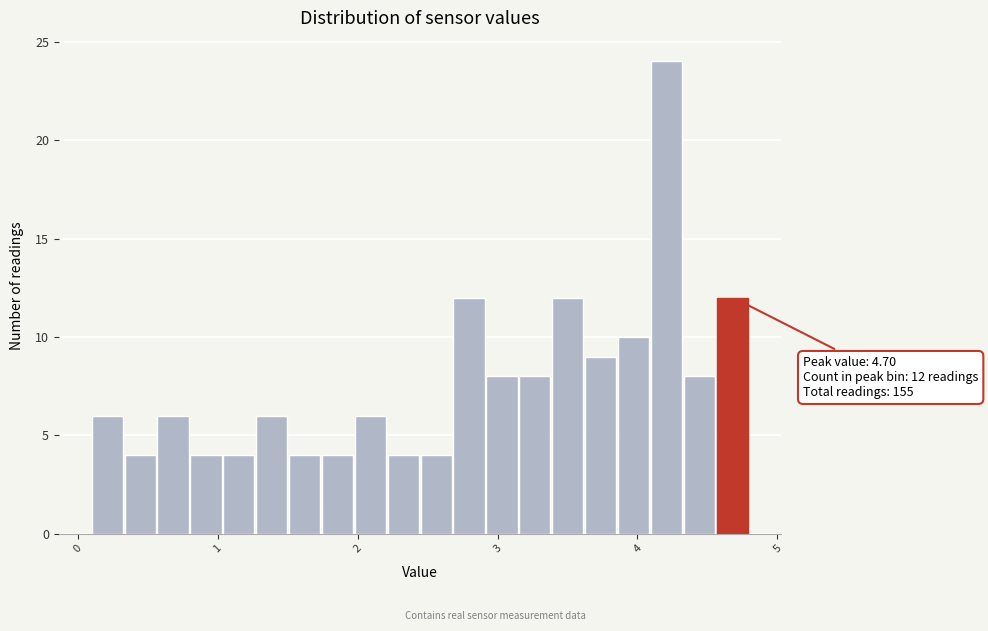

Around what value on the x-axis is the tallest bar? Give the approximate position of its centre, as read against the axis.

4.2